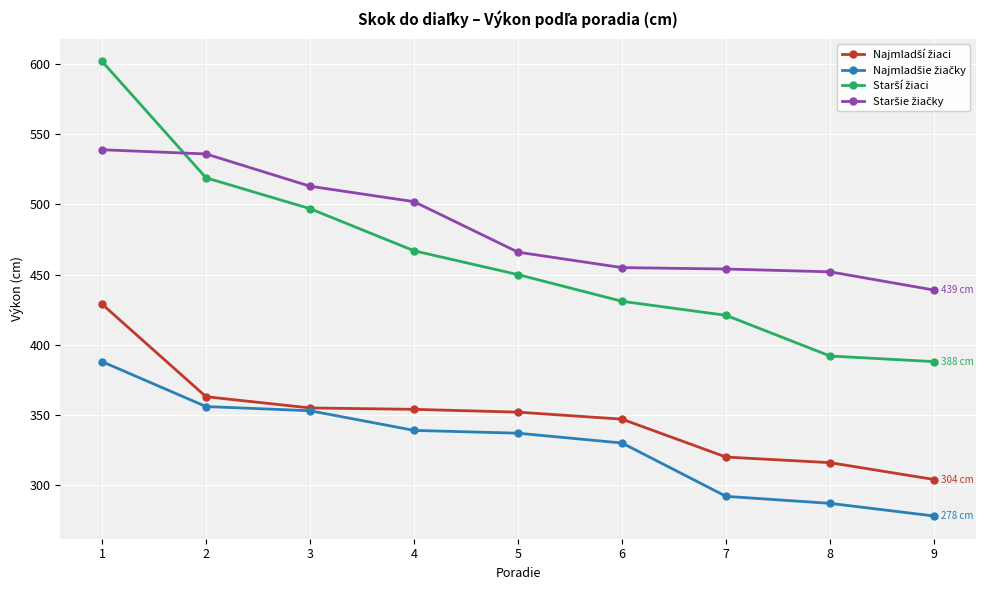

What is the difference between the highest and lowest values at 2?

180